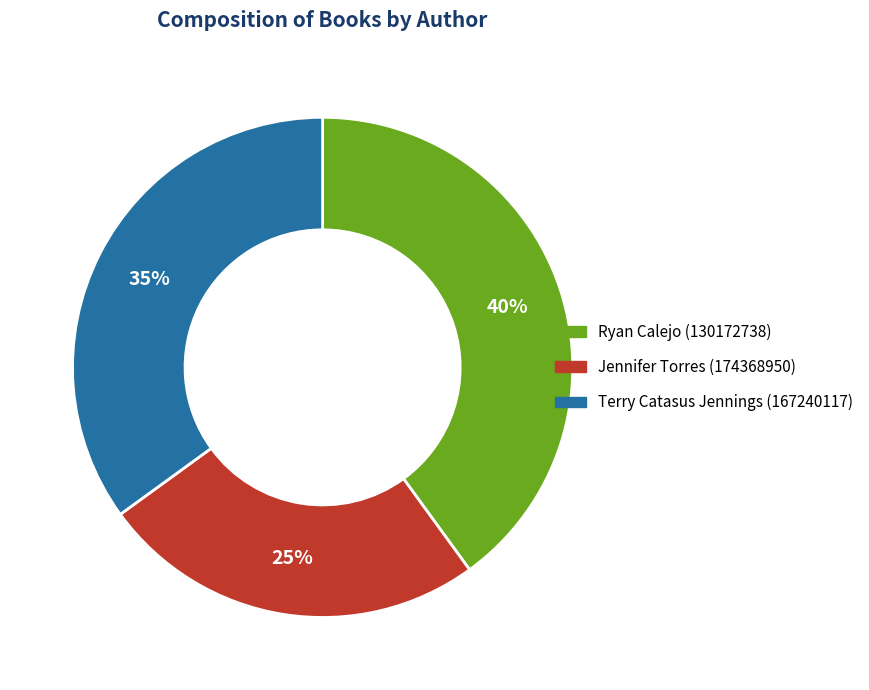

Between Terry Catasus Jennings (167240117) and Jennifer Torres (174368950), which is larger?

Terry Catasus Jennings (167240117)